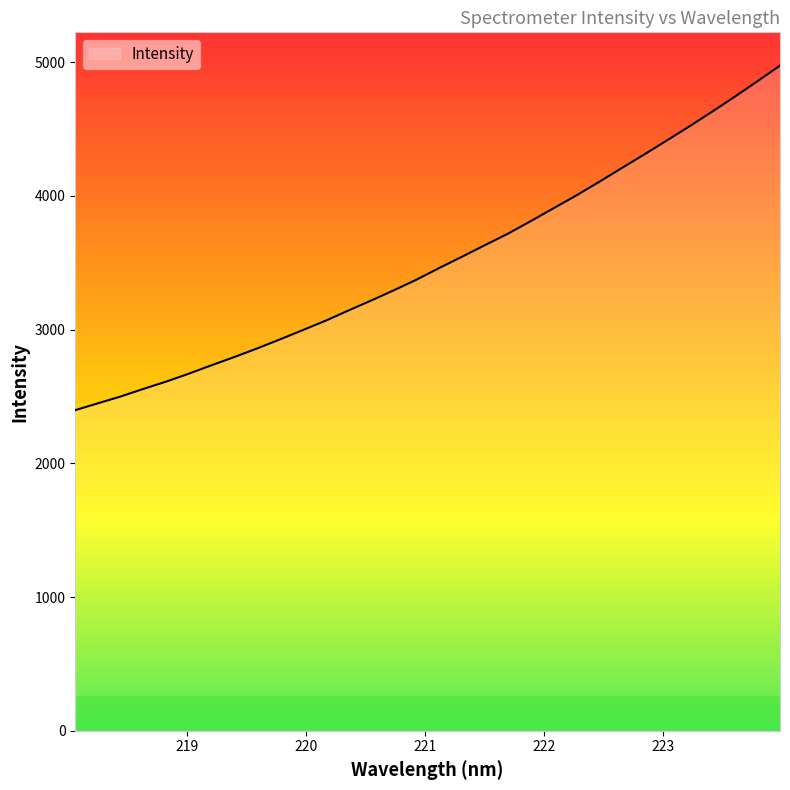

What is the greatest value displayed?

4974.8